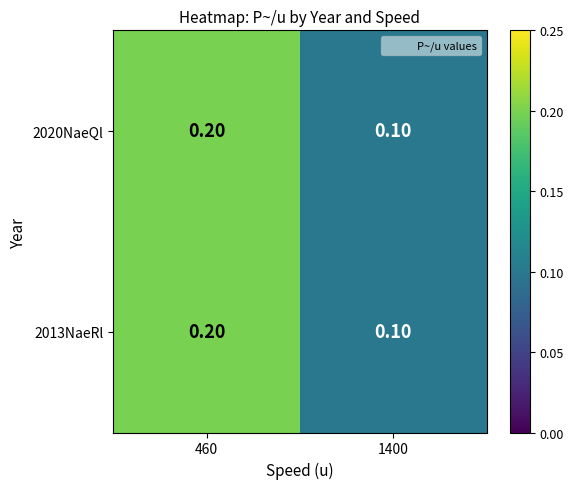

What is the total value across all series at 460?

0.4